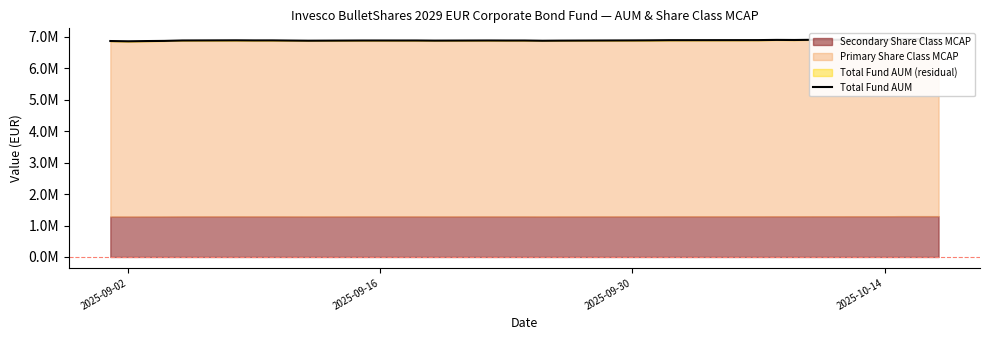

How many interior local peaks (higher than both neighbors) does the data have?

8